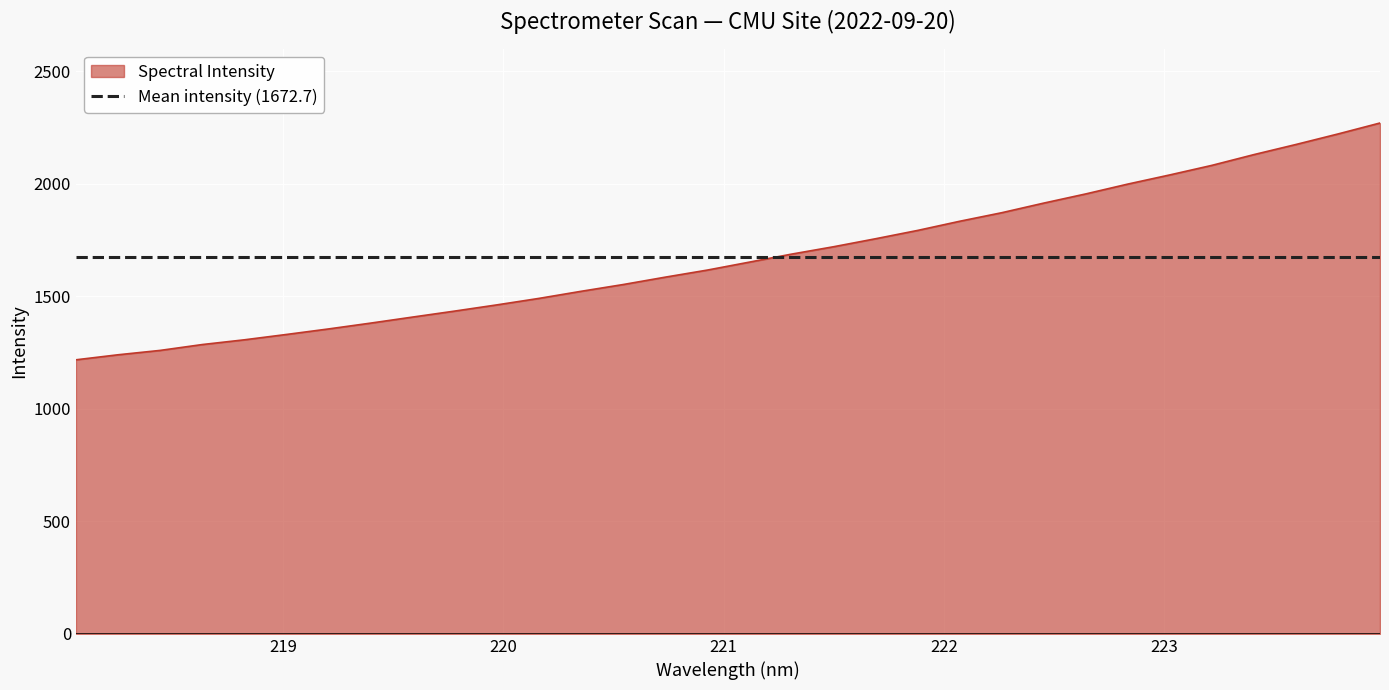

Which series has the widest spread of values?

Spectral Intensity